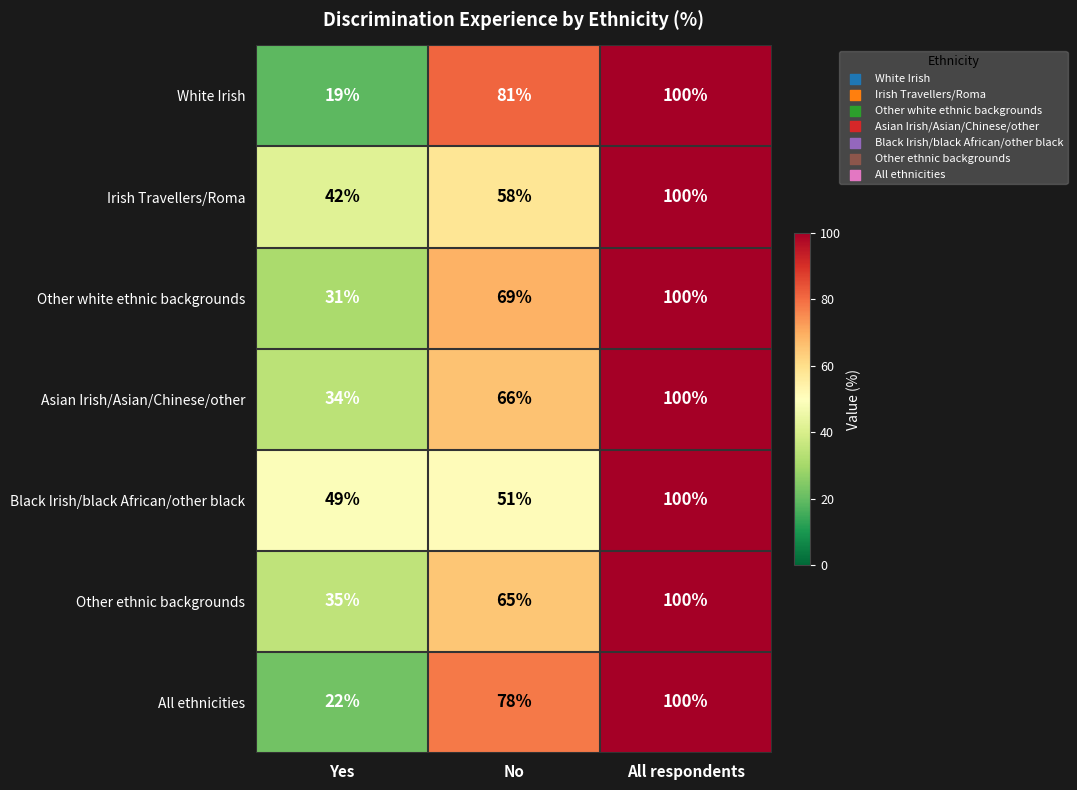

What is the approximate value of Other white ethnic backgrounds at Yes, to the nearest 5?

30